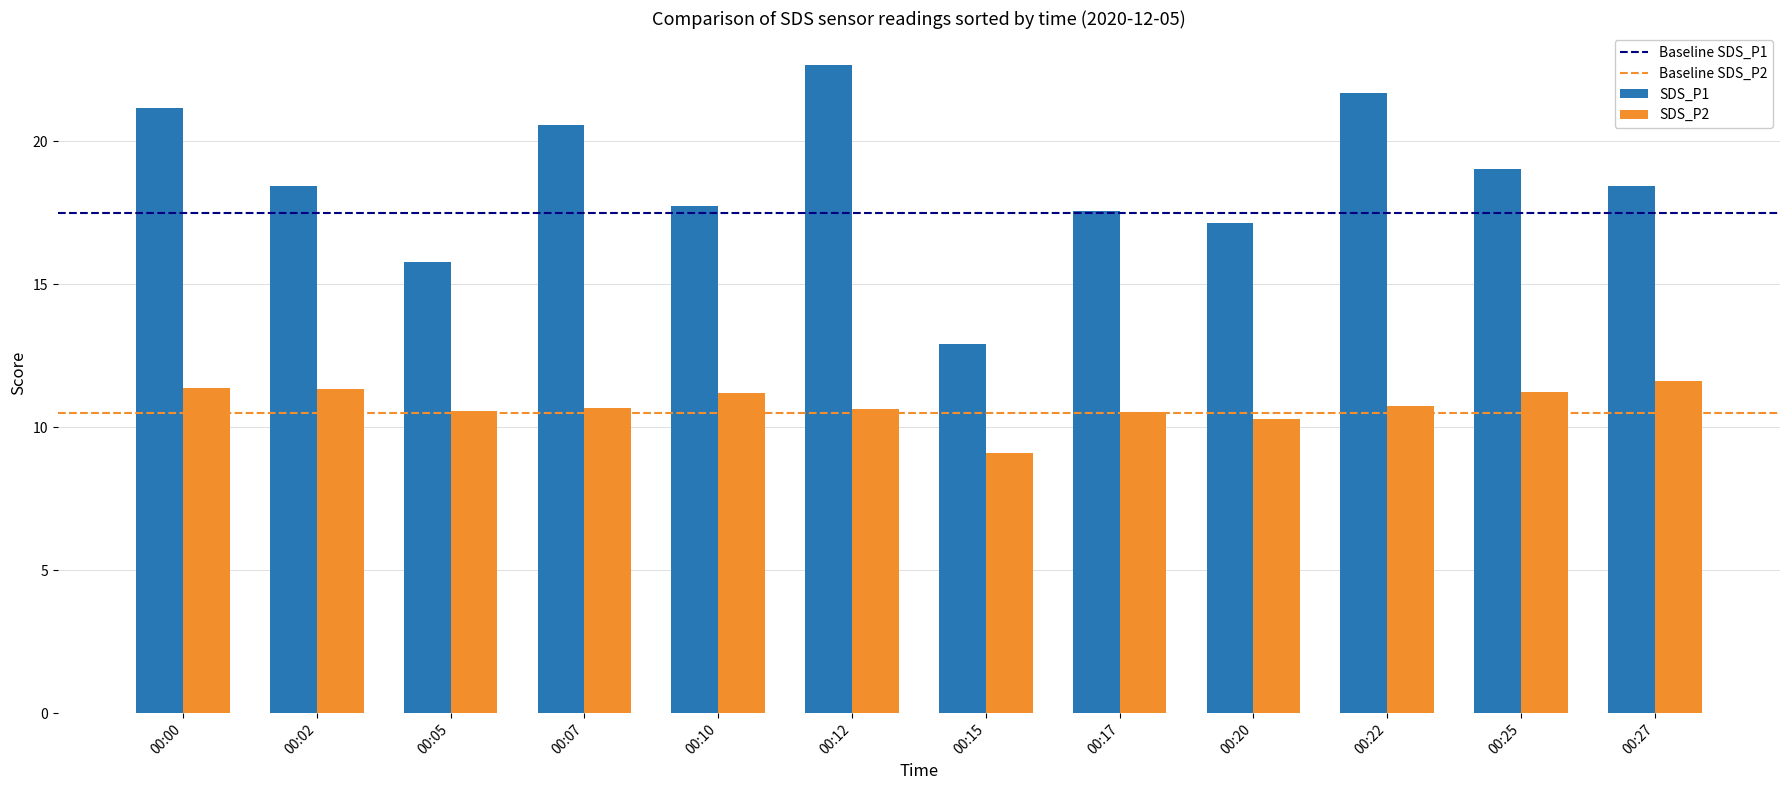

At which label is SDS_P1 closest to 17?

00:20